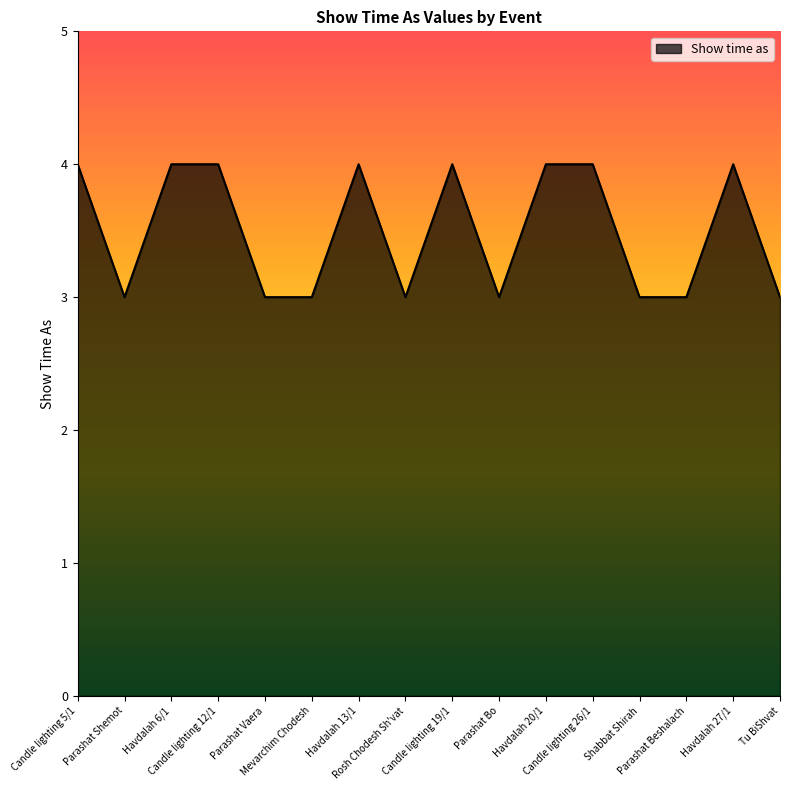

Does the chart have visible grid lines?

No